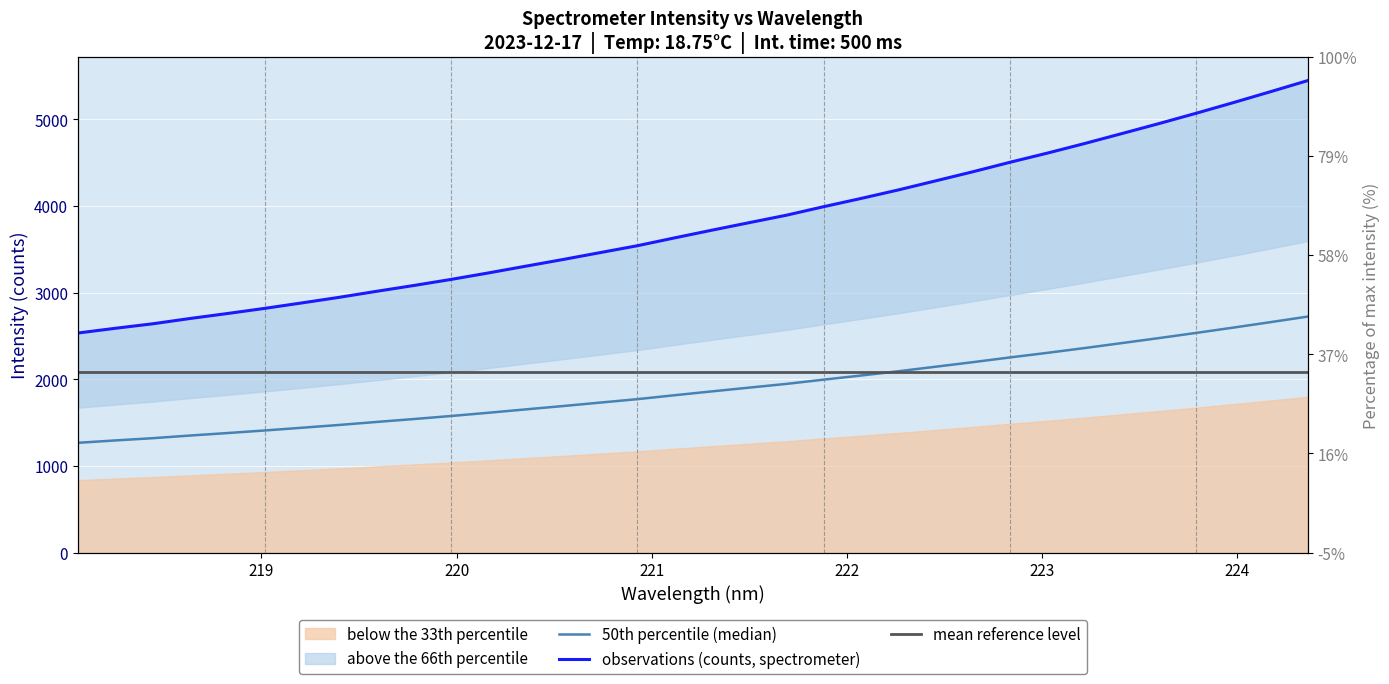

What is the label of the 28th point from the left?

223.2172